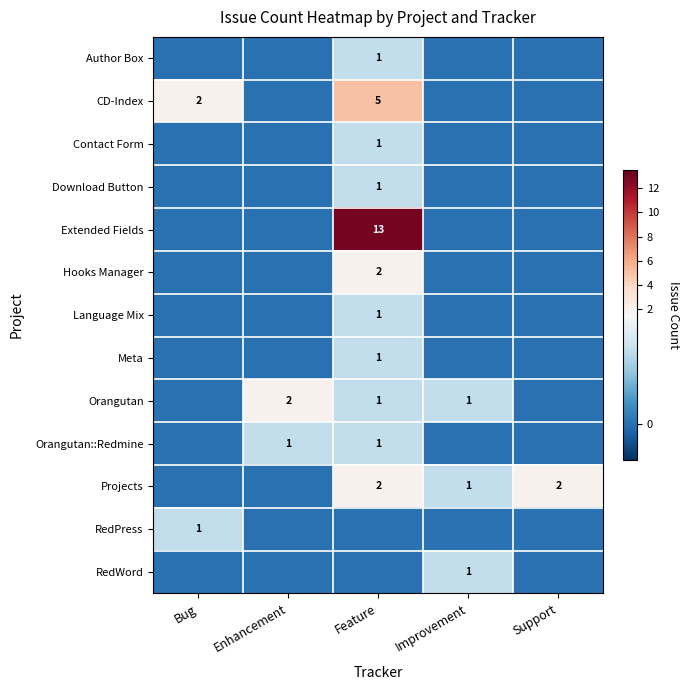

The value of Author Box at Feature is 1. True or false?

True